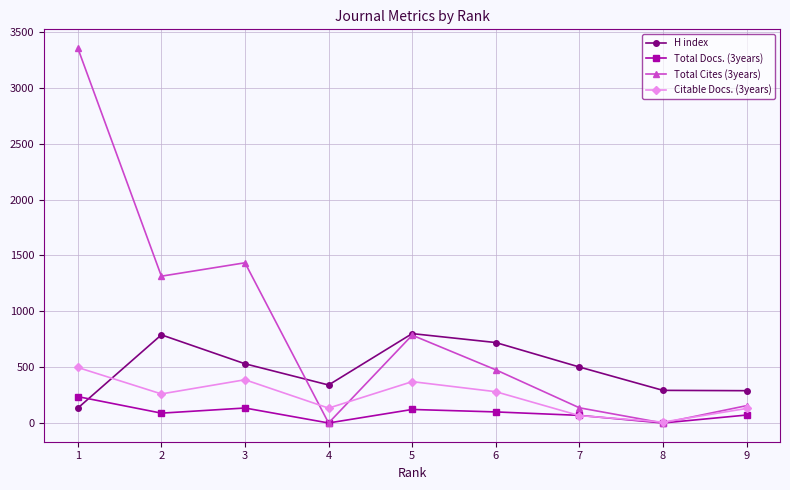

What are all the series names shown in the legend?

H index, Total Docs. (3years), Total Cites (3years), Citable Docs. (3years)